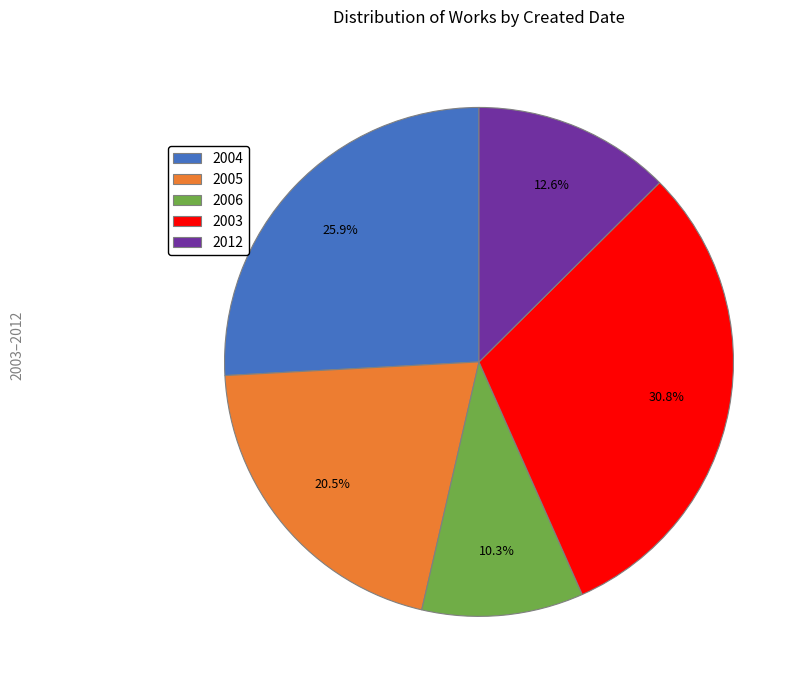

How many segments does this pie chart have?

5